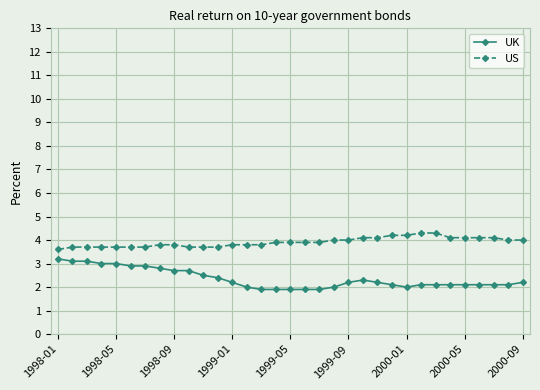

Which series has the widest spread of values?

UK